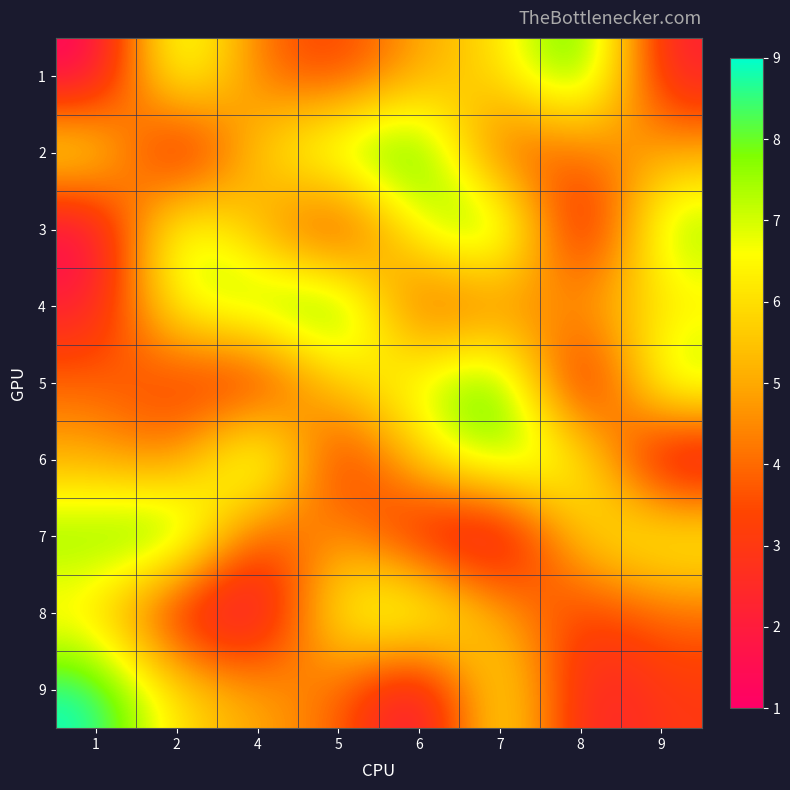

At how many categories does at least one series exceed 1?

8